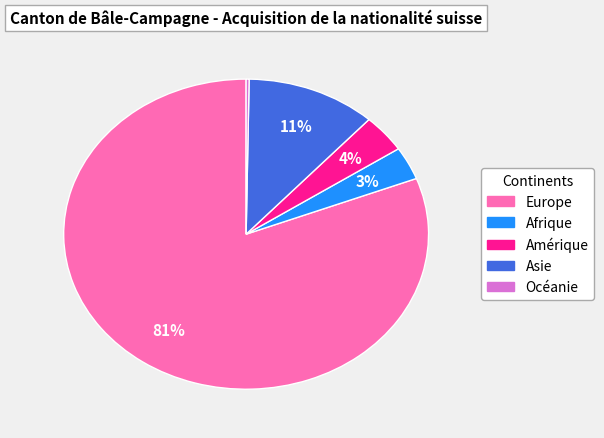

What percentage is the Amérique slice, to the nearest percent?

4%